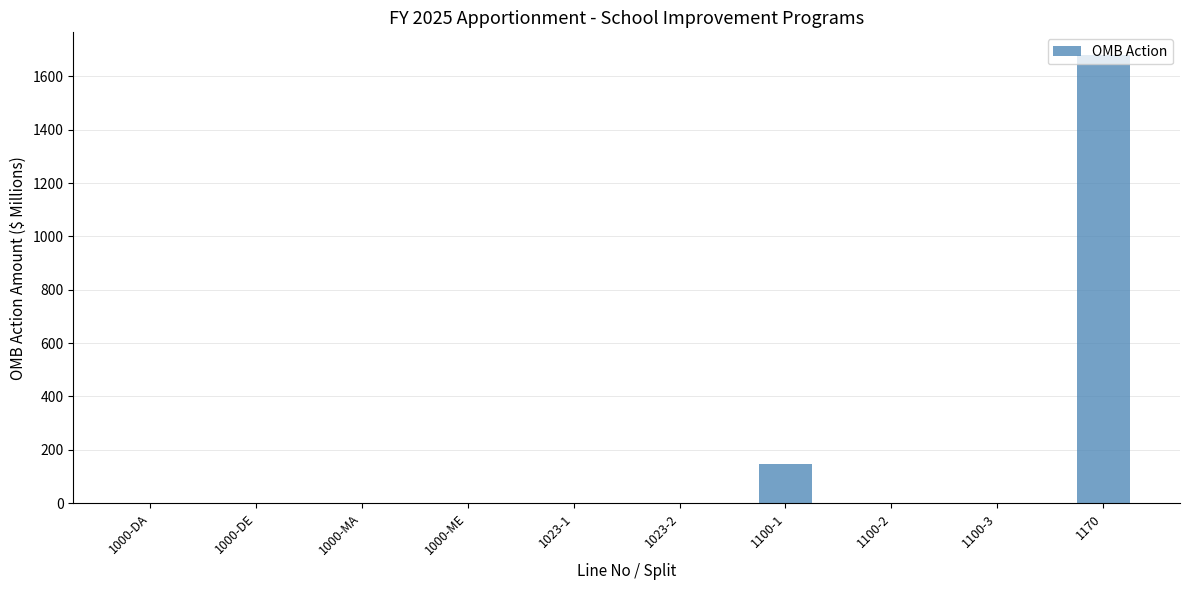

Which has a higher value, 1100-1 or 1100-2?

1100-1